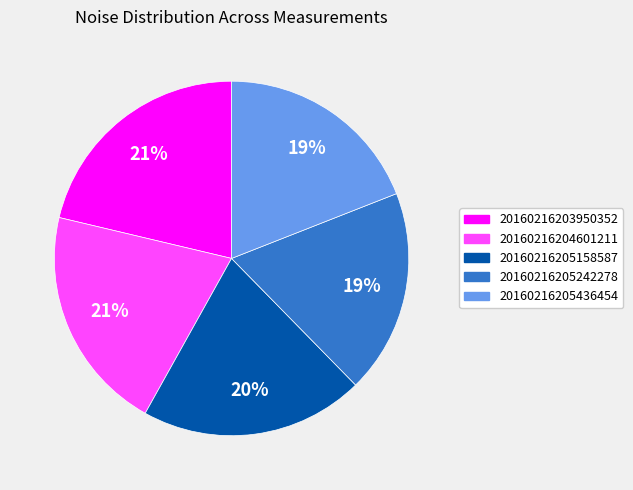

Do 20160216205158587 and 20160216203950352 together represent more than half of the pie?

No